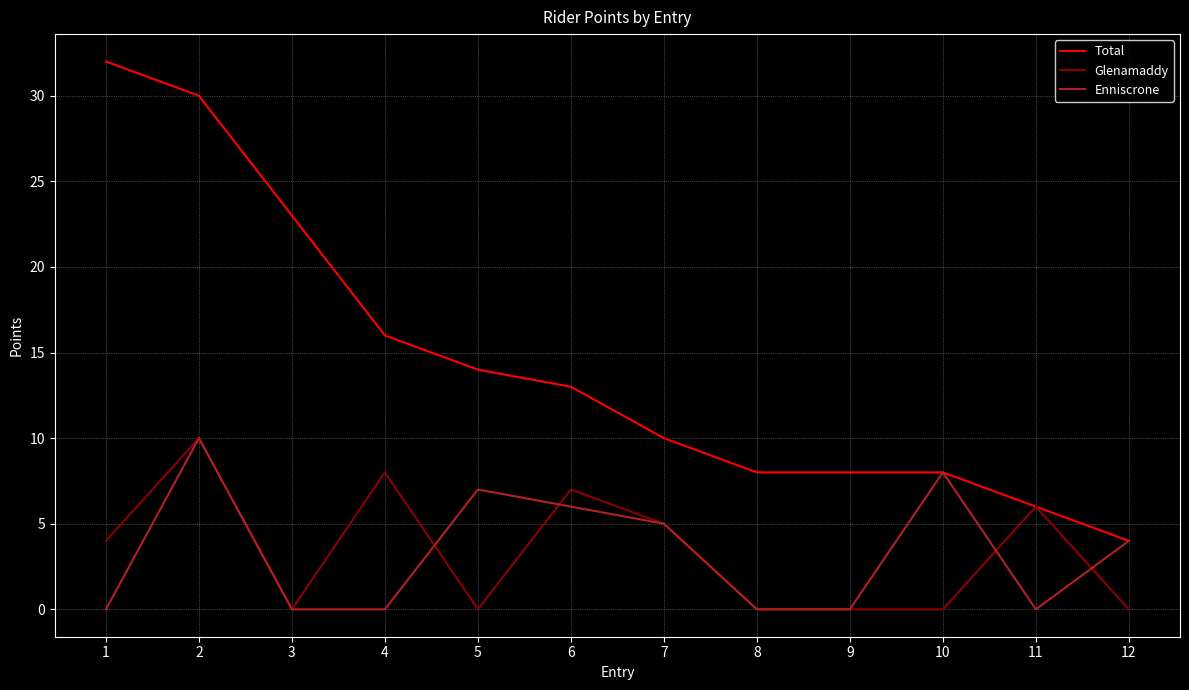

Where does the Enniscrone series first go above 4?

2